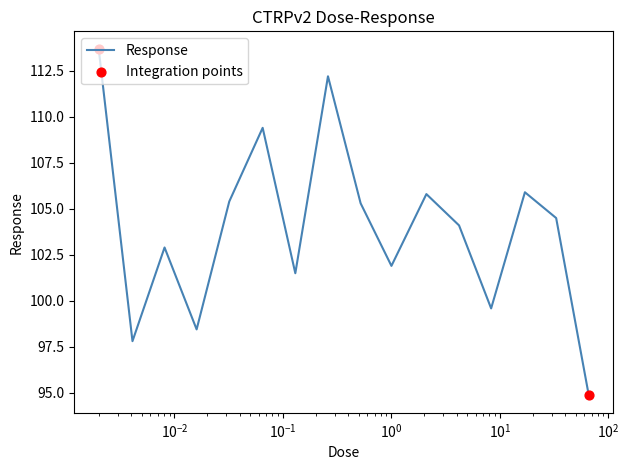

What is the difference between the maximum and minimum values?

18.8